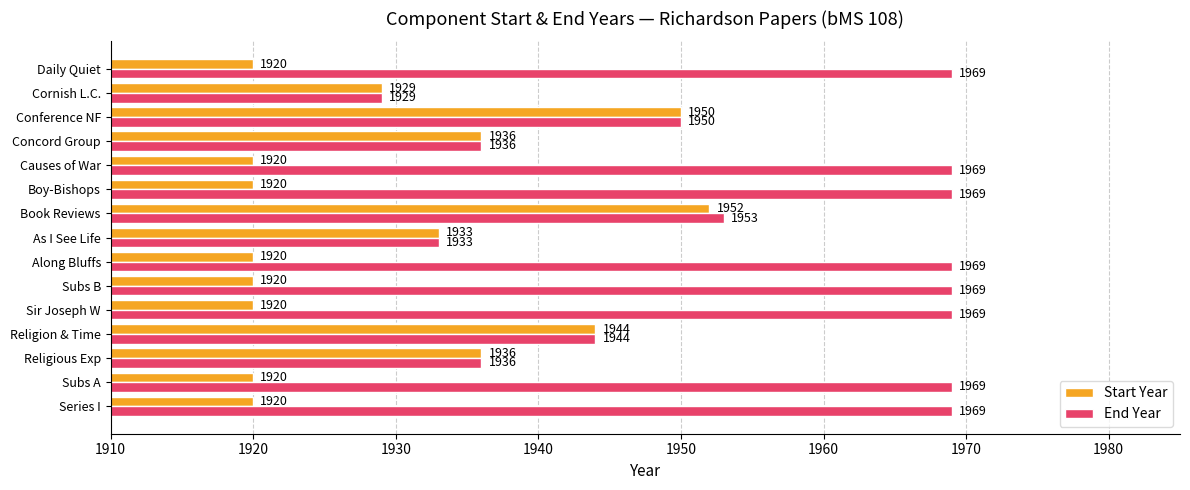

Where is End Year nearest to the value 1949?

Conference NF